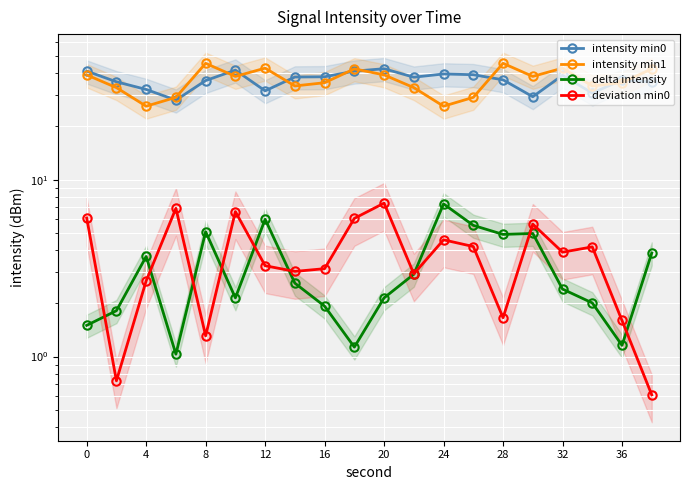

What is the difference between the maximum and minimum values in the intensity min1 series?

19.4